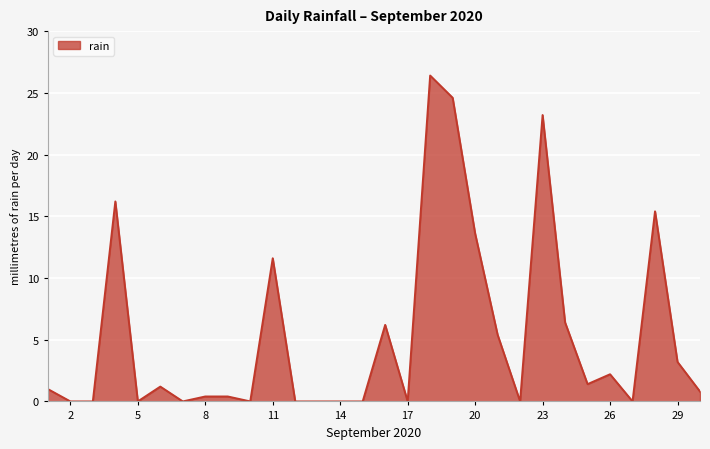

What is the greatest value displayed?

26.4